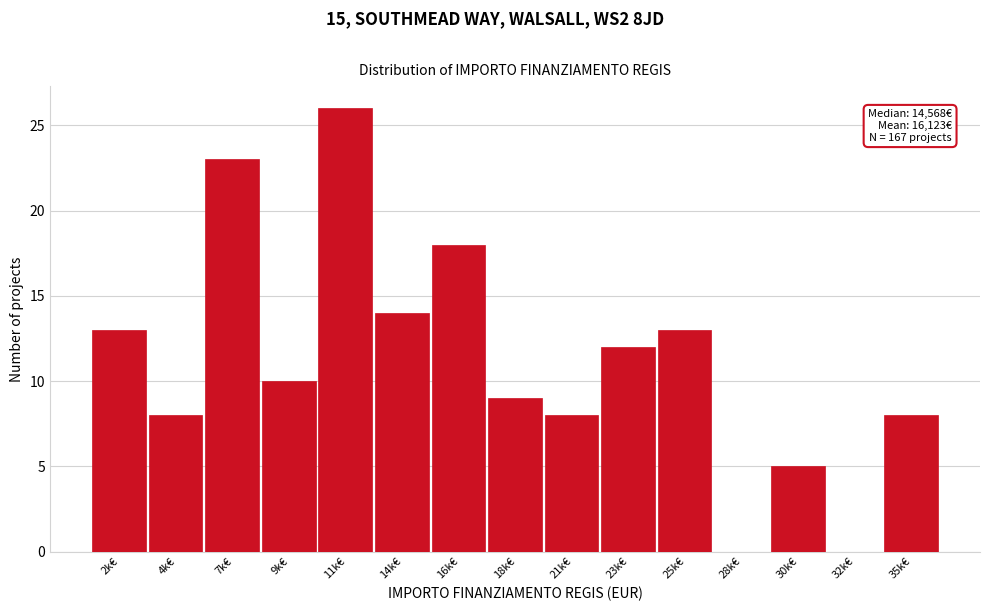

Reading left to right, transcribe all the data shown in this chart.

2k€=13	4k€=8	7k€=23	9k€=10	11k€=26	14k€=14	16k€=18	18k€=9	21k€=8	23k€=12	25k€=13	28k€=0	30k€=5	32k€=0	35k€=8